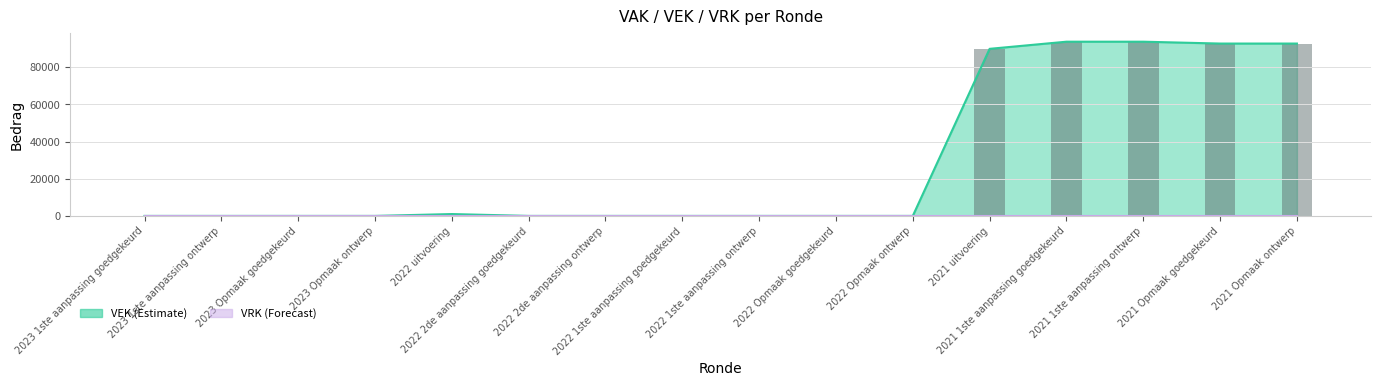

Does the chart contain any negative values?

No